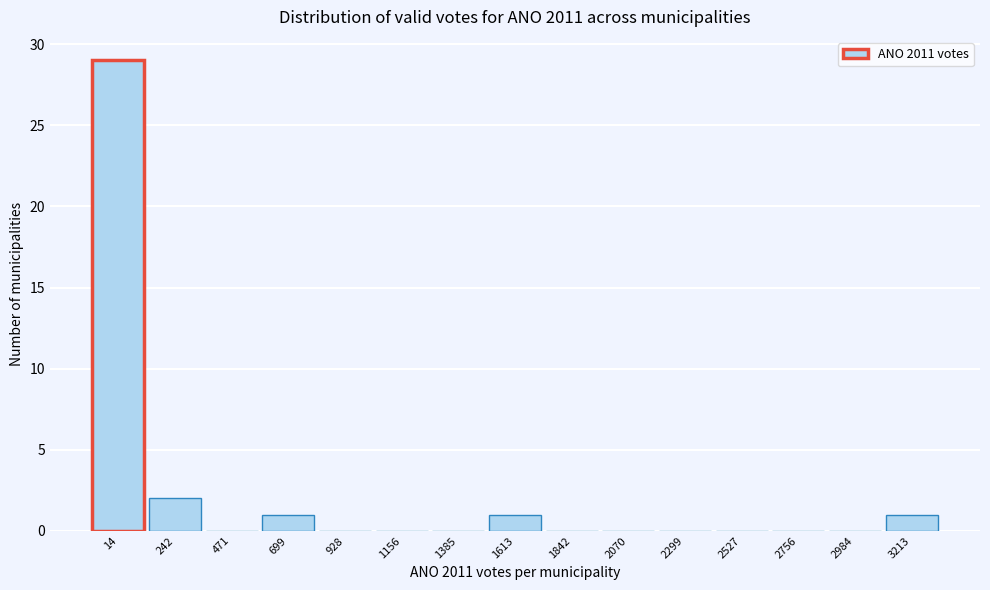

Reading left to right, list all the values displayed in this chart.

14=29	242=2	471=0	699=1	928=0	1156=0	1385=0	1613=1	1842=0	2070=0	2299=0	2527=0	2756=0	2984=0	3213=1